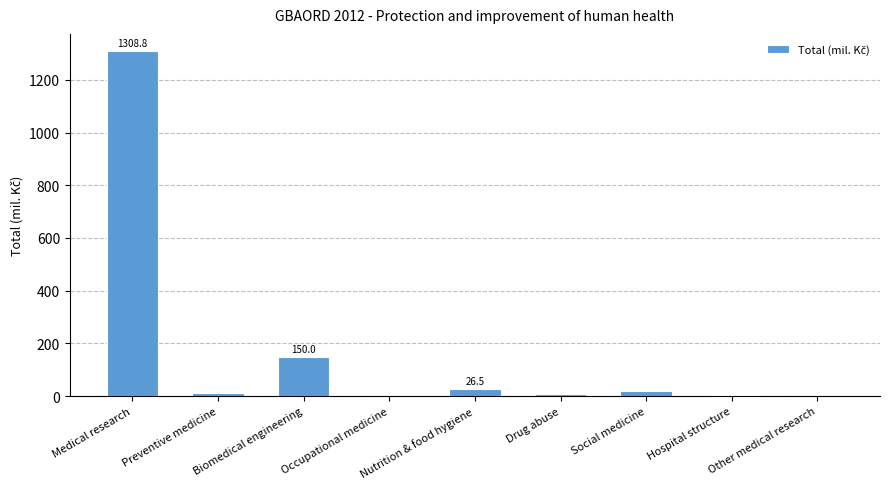

What is the change in value from Preventive medicine to Other medical research?

-10.5